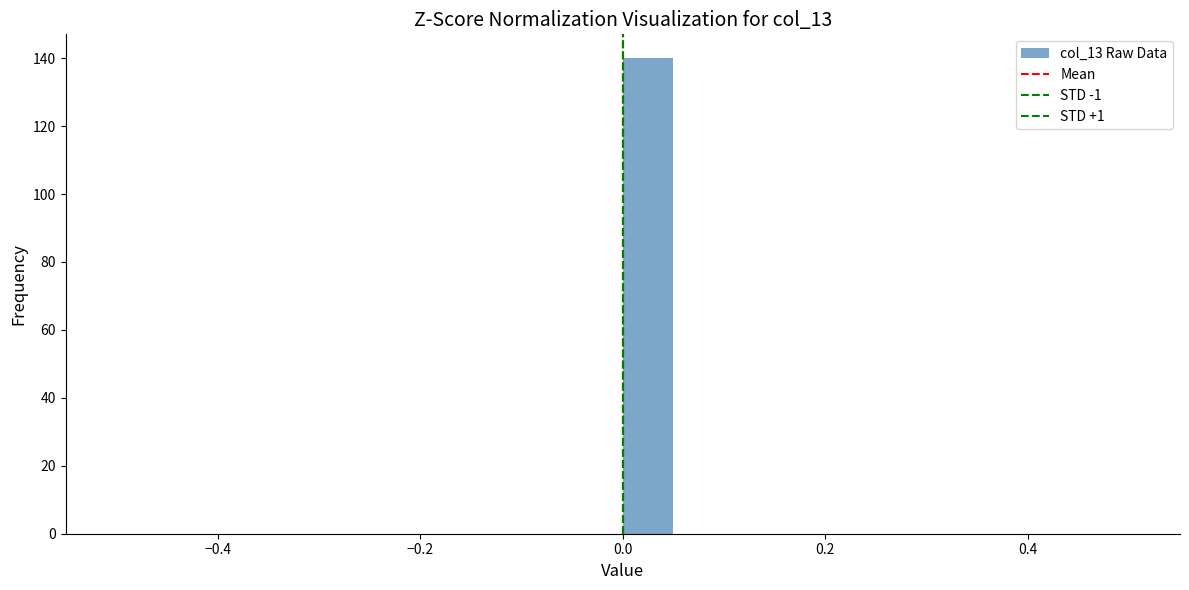

Read against the x-axis, roughly where is the centre of the tallest bar?

0.02